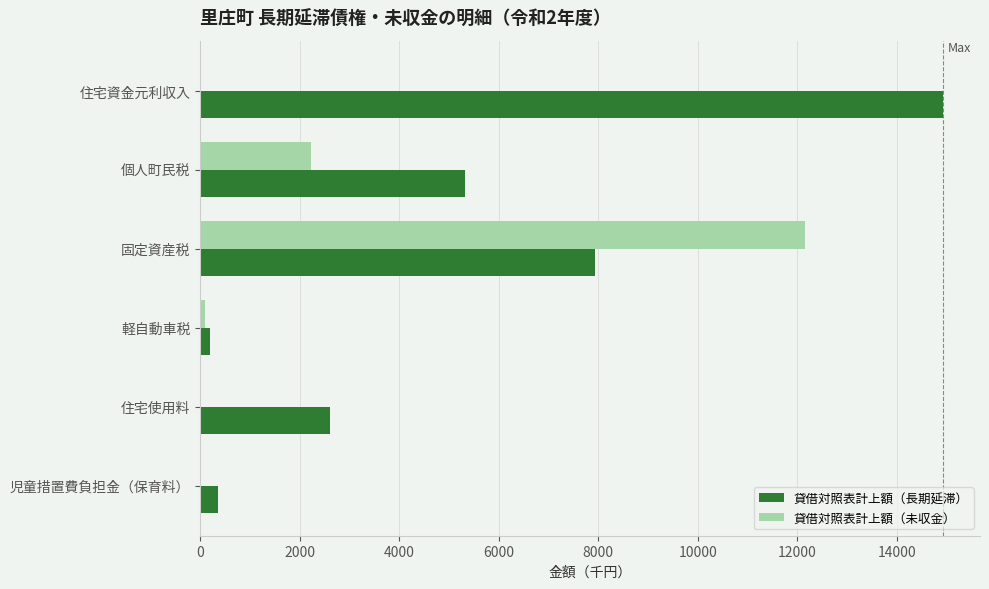

Which category has the highest value in the 貸借対照表計上額（未収金） series?

固定資産税